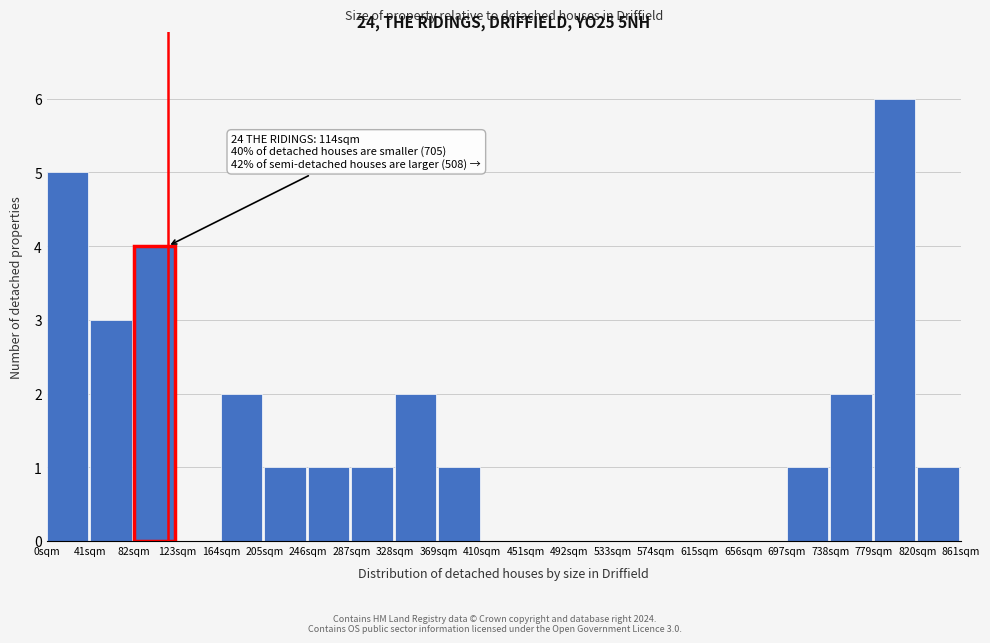

Which range on the x-axis has the tallest bar?

779 to 820